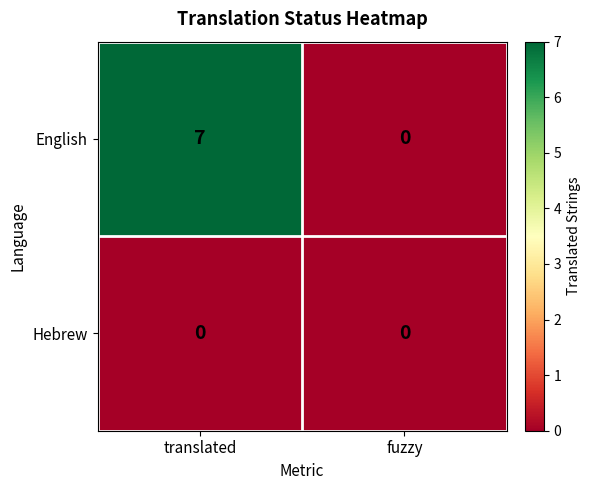

Reading left to right, what are all the values shown in this chart?

English: translated=7	fuzzy=0
Hebrew: translated=0	fuzzy=0